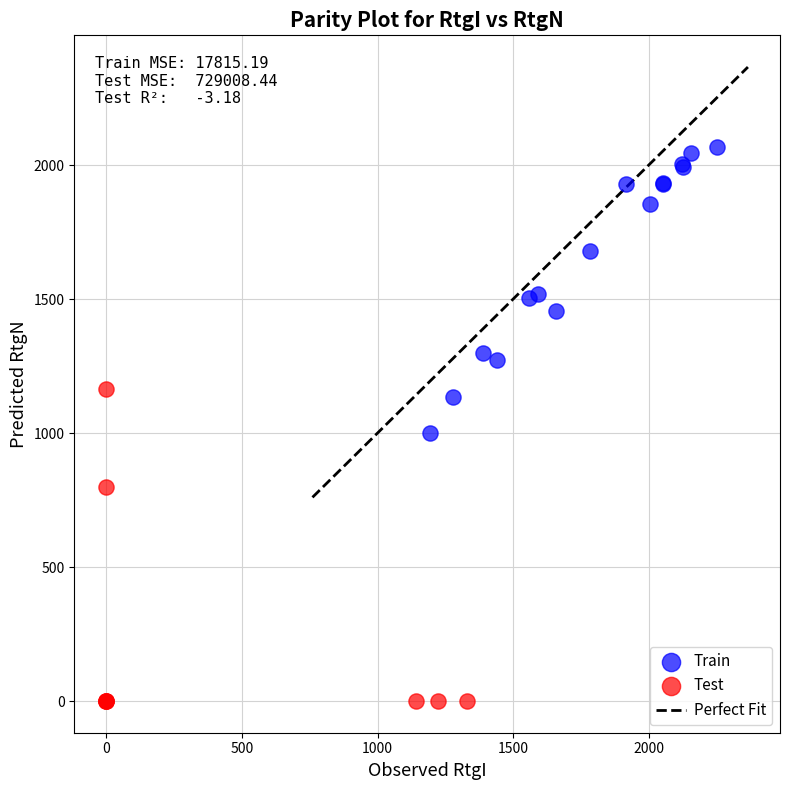

Which series contains the highest Y value?

Train